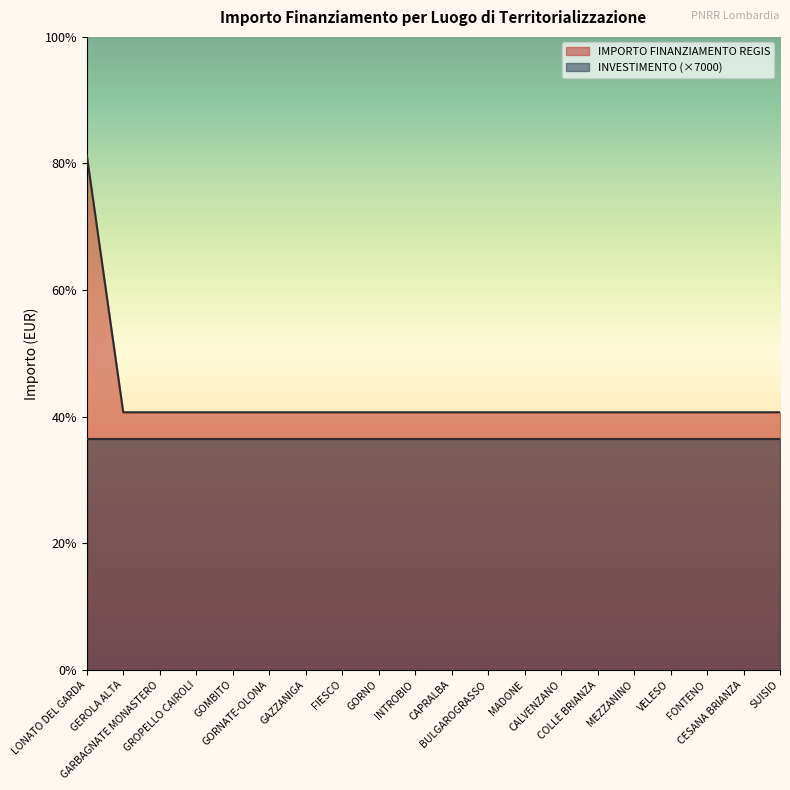

What is the maximum value shown in the chart?

20344